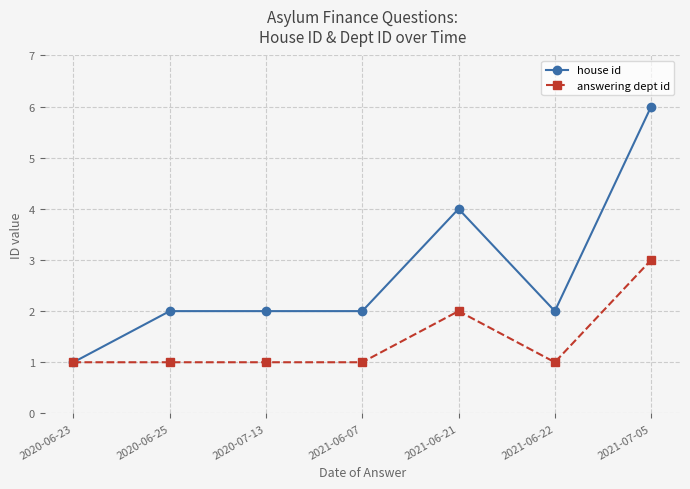

What is the difference between the second highest and minimum values in the house id series?

3